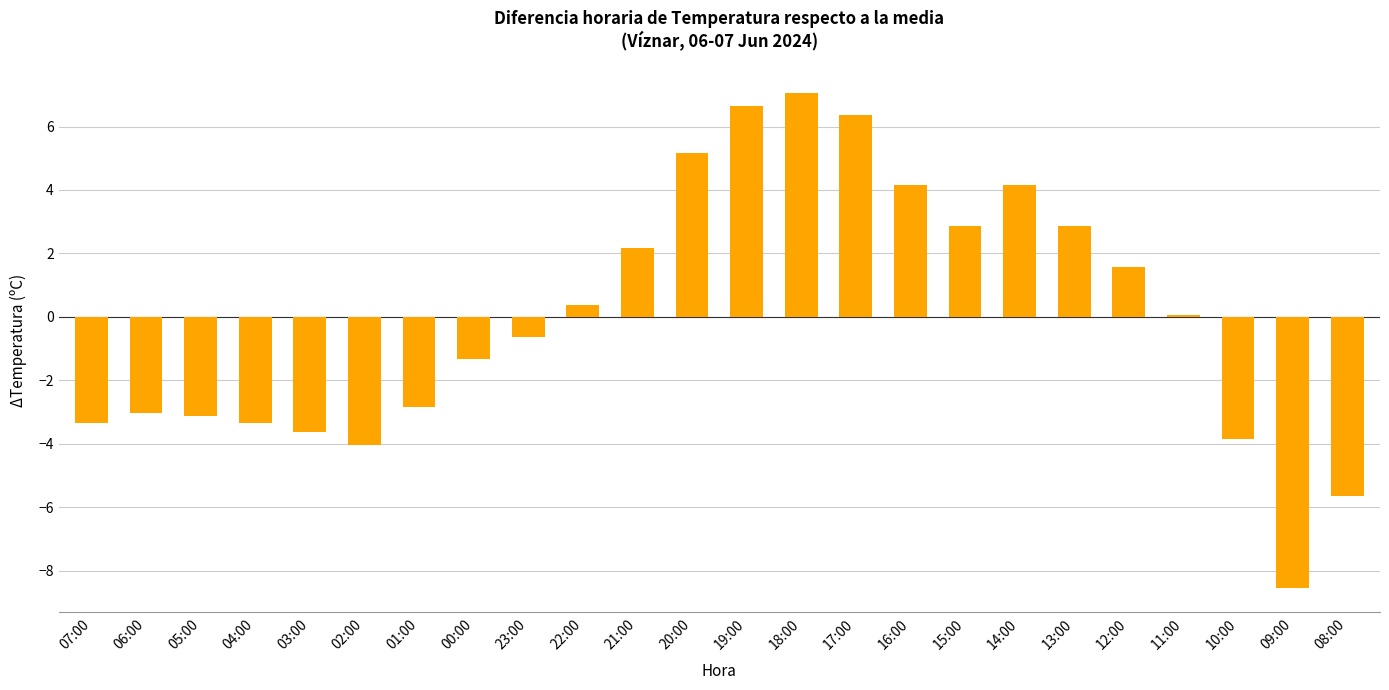

What is the approximate value at 01:00?

-2.8